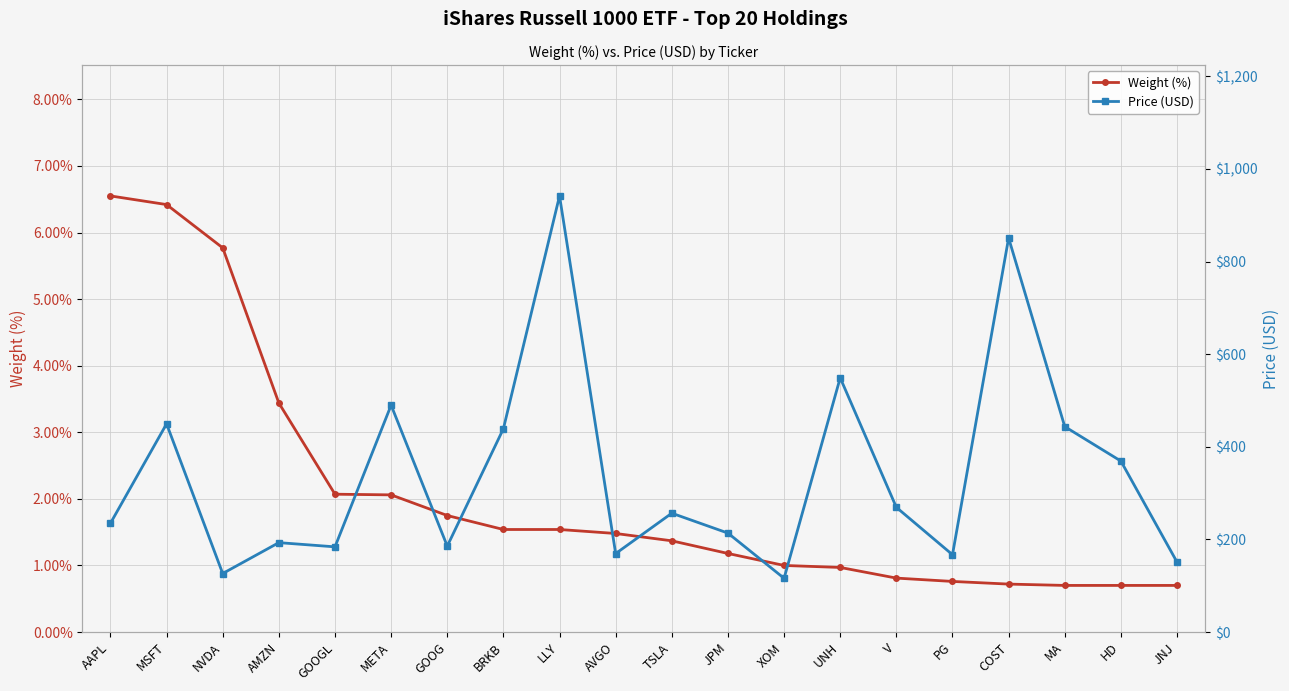

Reading right to left, list all the values displayed in this chart.

Weight (%): 0.7	0.7	0.7	0.7	0.8	0.8	1.0	1.0	1.2	1.4	1.5	1.5	1.5	1.8	2.1	2.1	3.4	5.8	6.4	6.5
Price (USD): 151.0	369.1	443.5	850.8	166.9	269.2	548.9	116.0	213.6	256.6	169.4	941.6	438.9	185.5	489.8	183.9	193.0	126.4	449.5	234.8